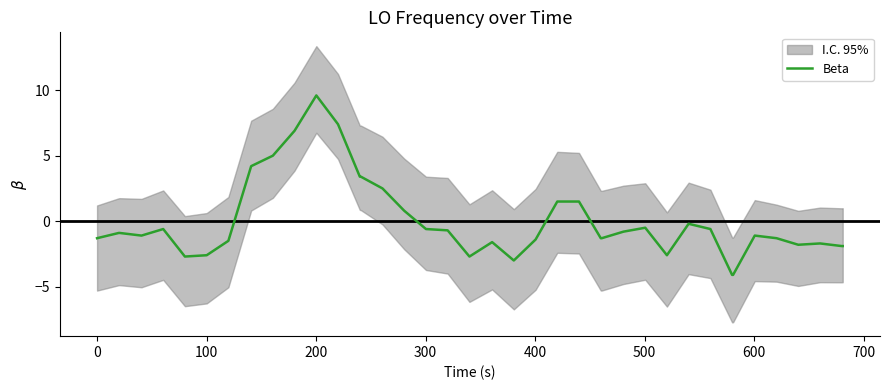

What is the maximum value for Beta?

9.6